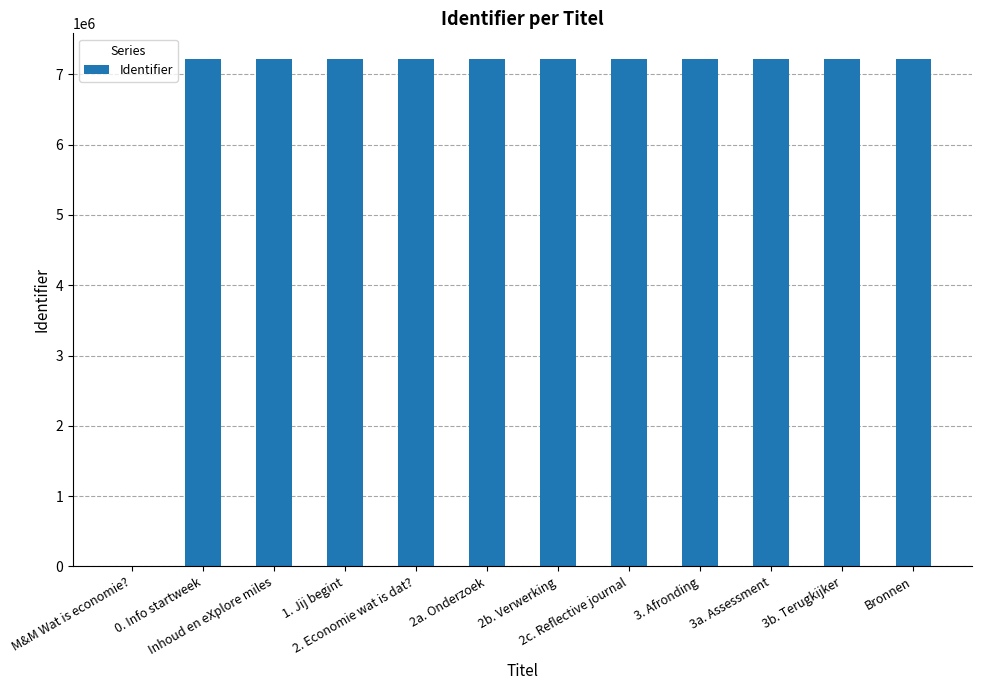

What is the sum of all values?

79450344